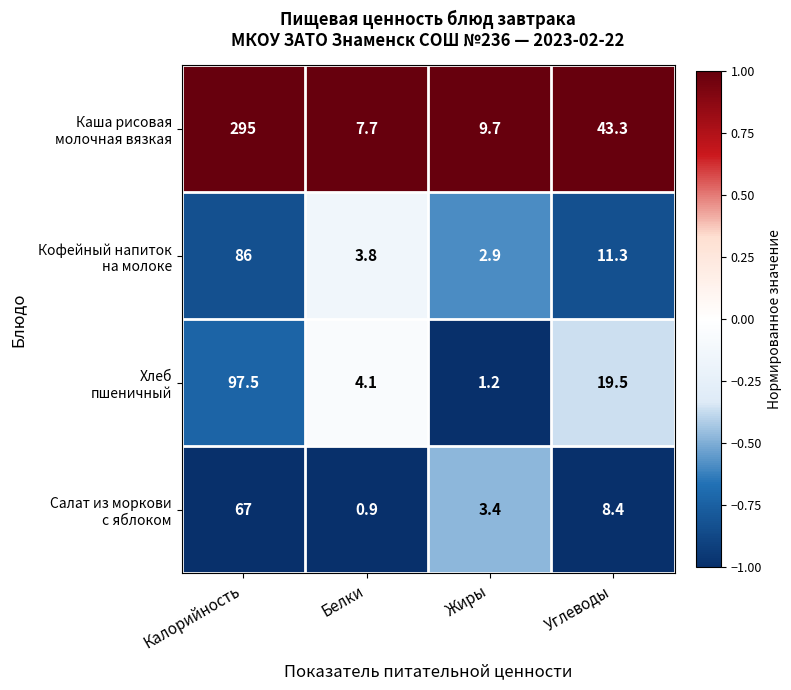

What is the difference between the highest and lowest values at Калорийность?

228.0